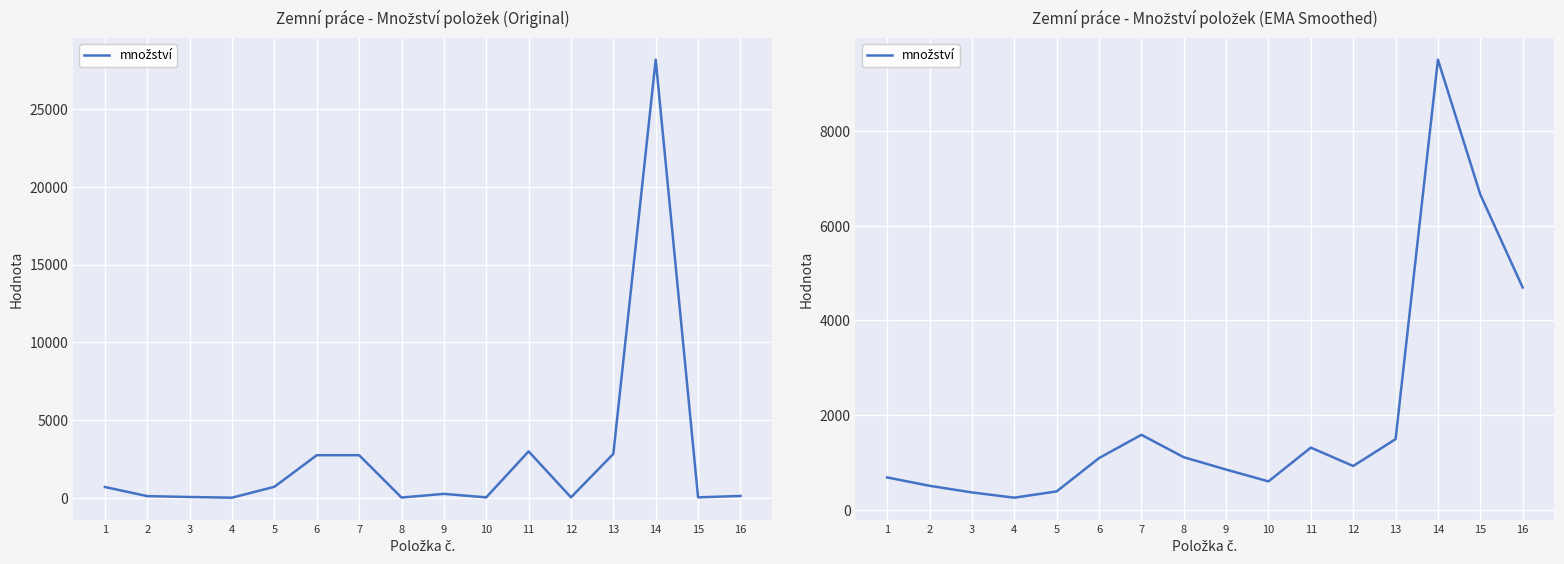

Rank the categories by value from highest to lowest.

14, 15, 16, 7, 13, 11, 8, 6, 12, 9, 1, 10, 2, 5, 3, 4